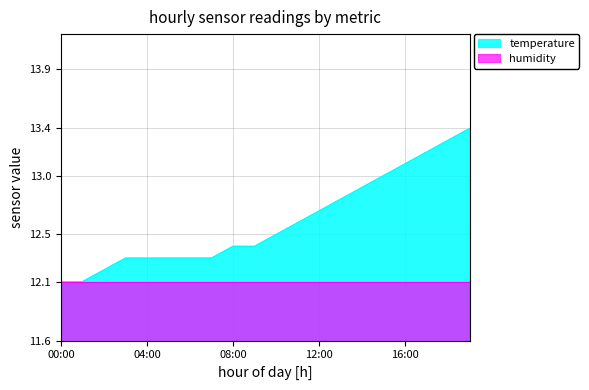

Does the chart have visible grid lines?

Yes